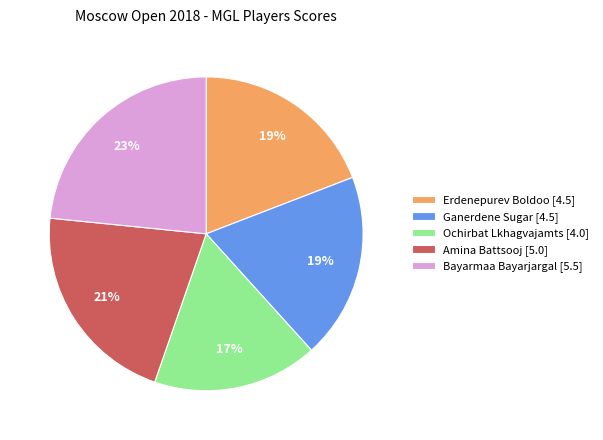

Is the sum of Bayarmaa Bayarjargal [5.5] and Erdenepurev Boldoo [4.5] greater than half?

No